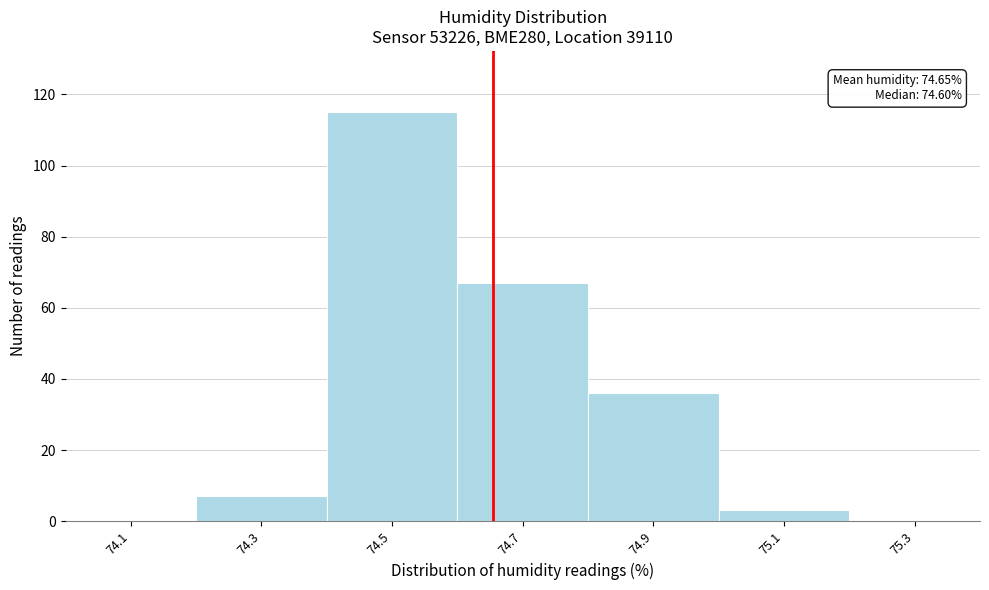

Over which range of the x-axis is the bar tallest?

74.4 to 74.6